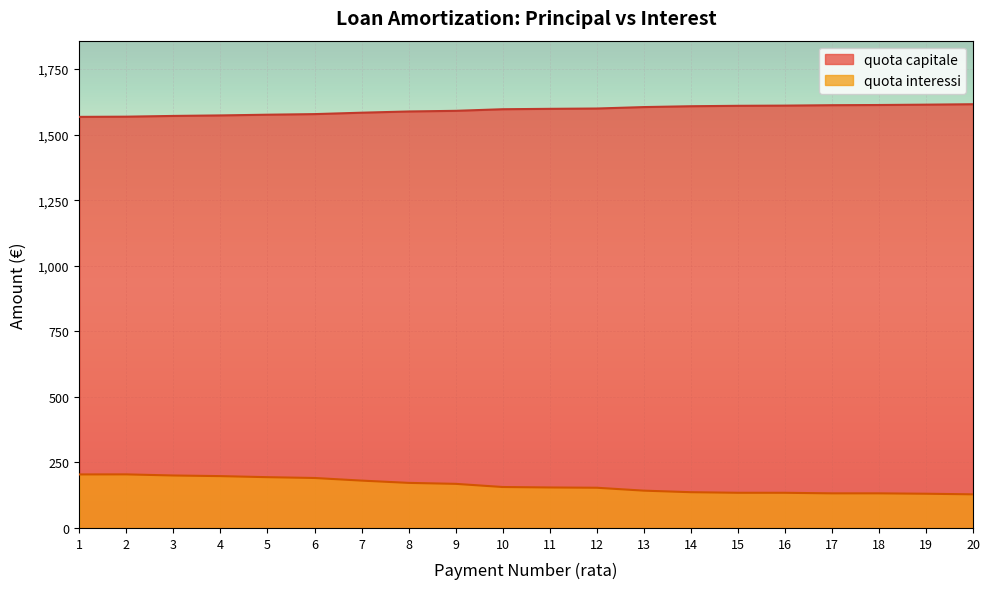

True or false: quota interessi and quota capitale cross at least once.

False